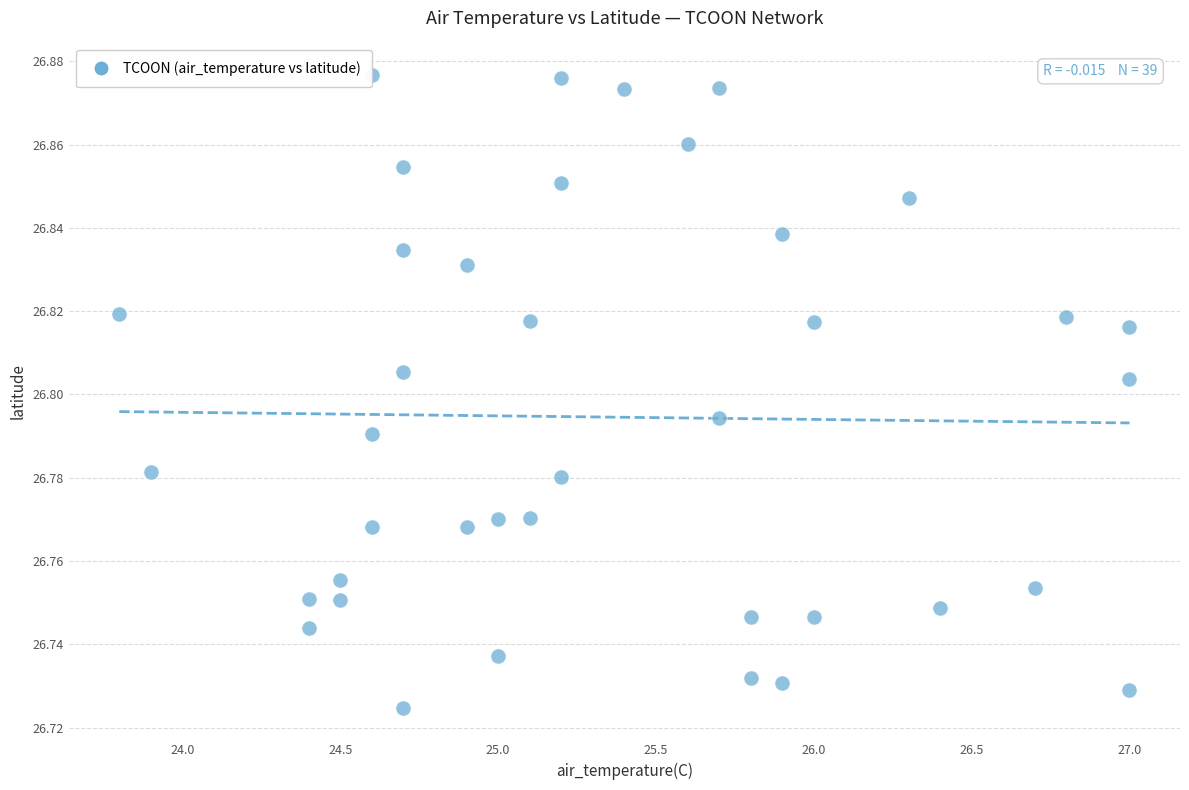

What is the range of X values (max minus min)?

3.2